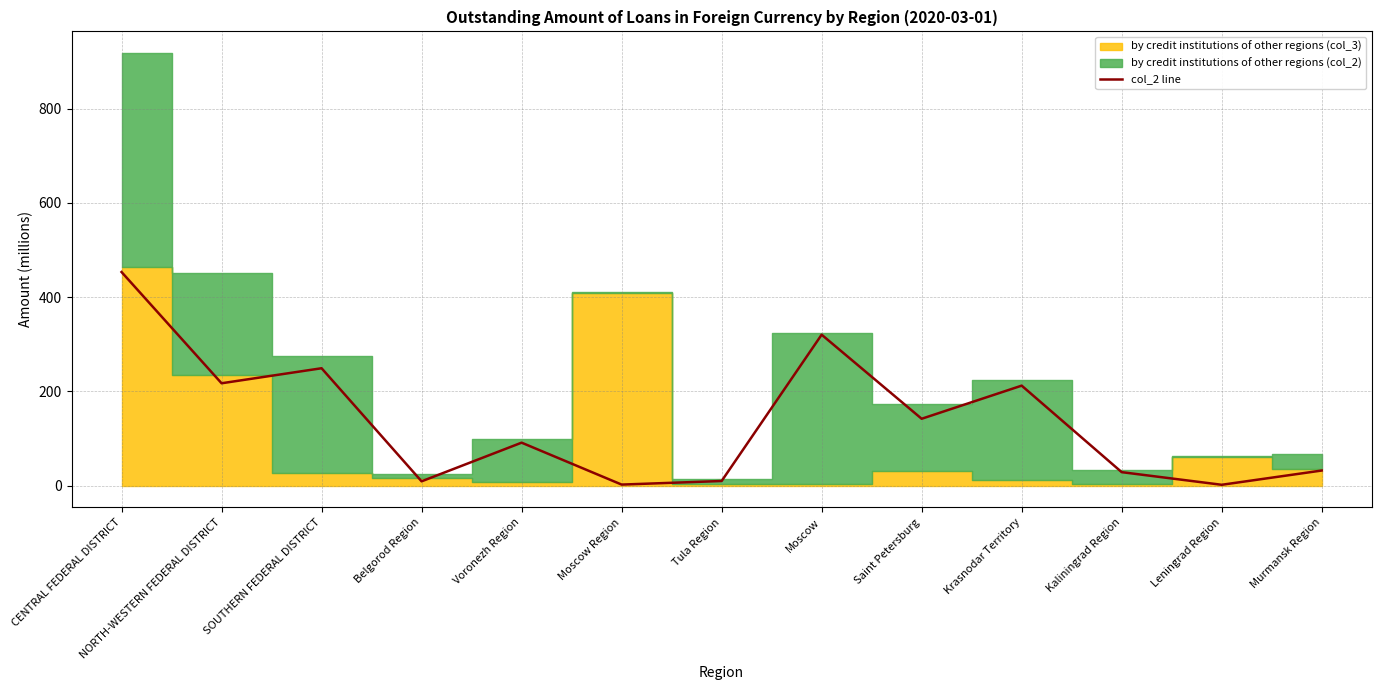

What is the change in value from Moscow Region to Leningrad Region?

-0.4